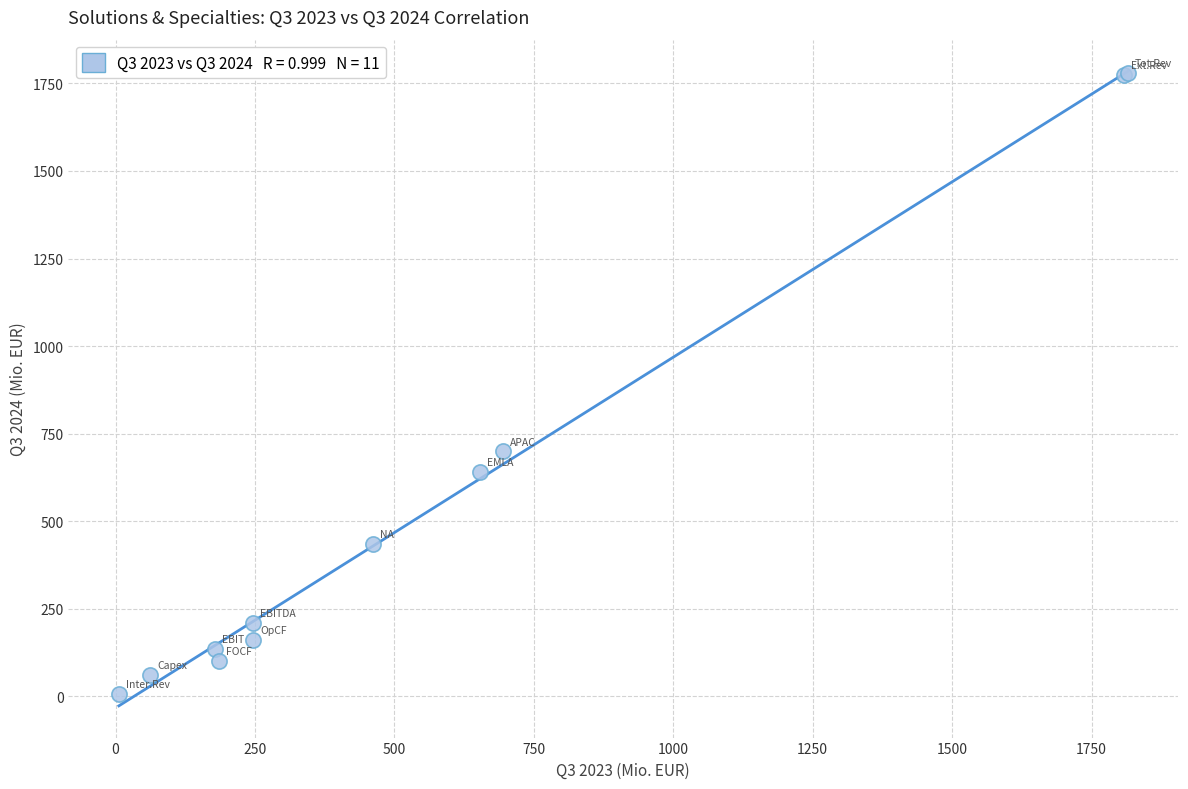

What Y value in the scatter plot is closest to 893?

699